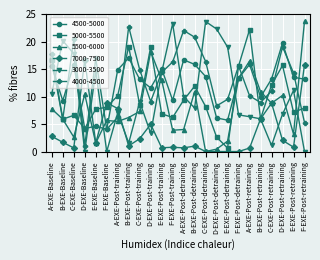

What is the difference between the highest and lowest values at B-EXE-Baseline?

18.5